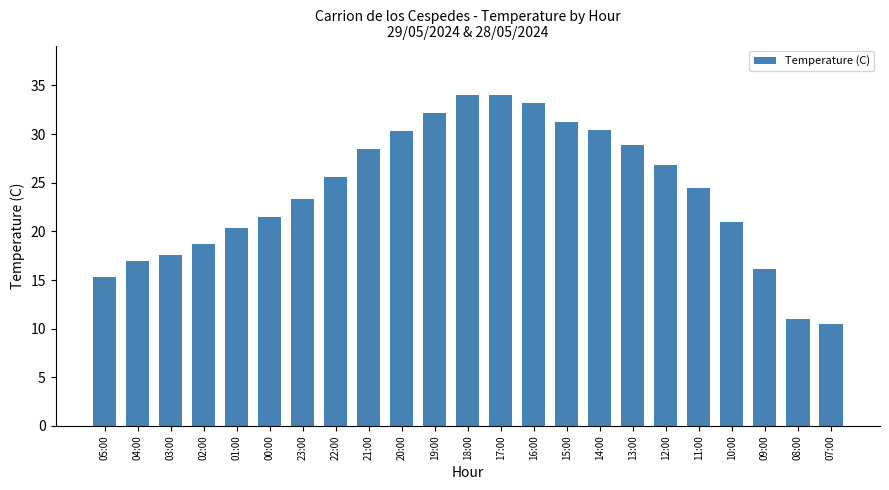

What is the value of the 10th bar from the left?

30.3